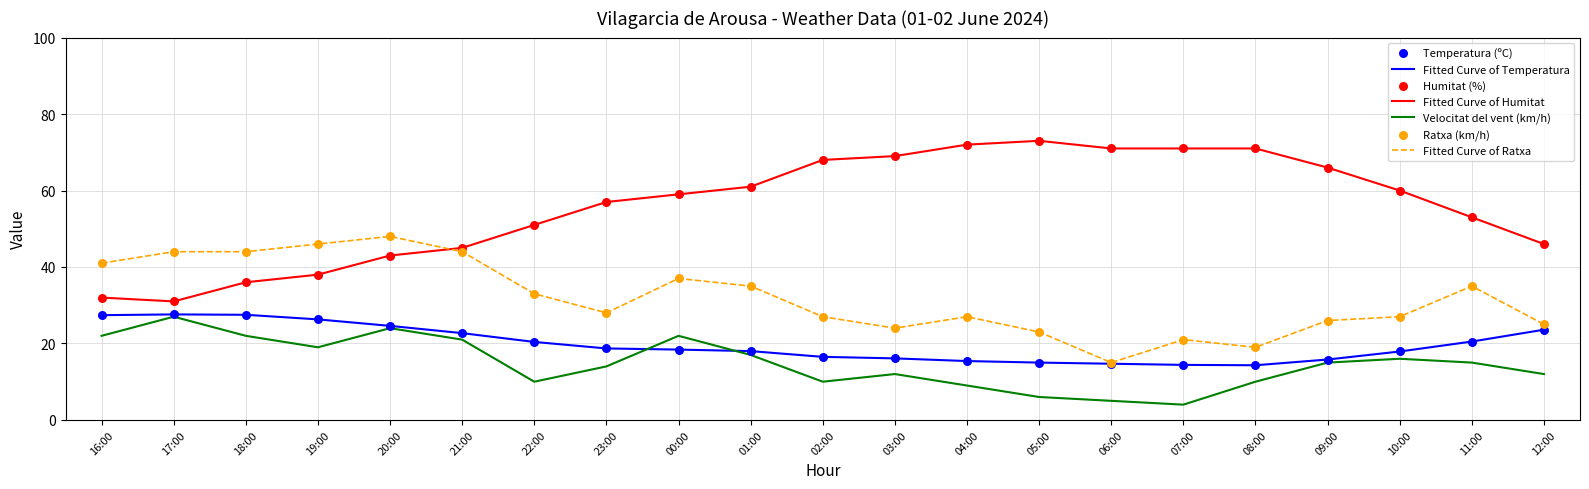

What is the total value across all series at 02:00?

121.5